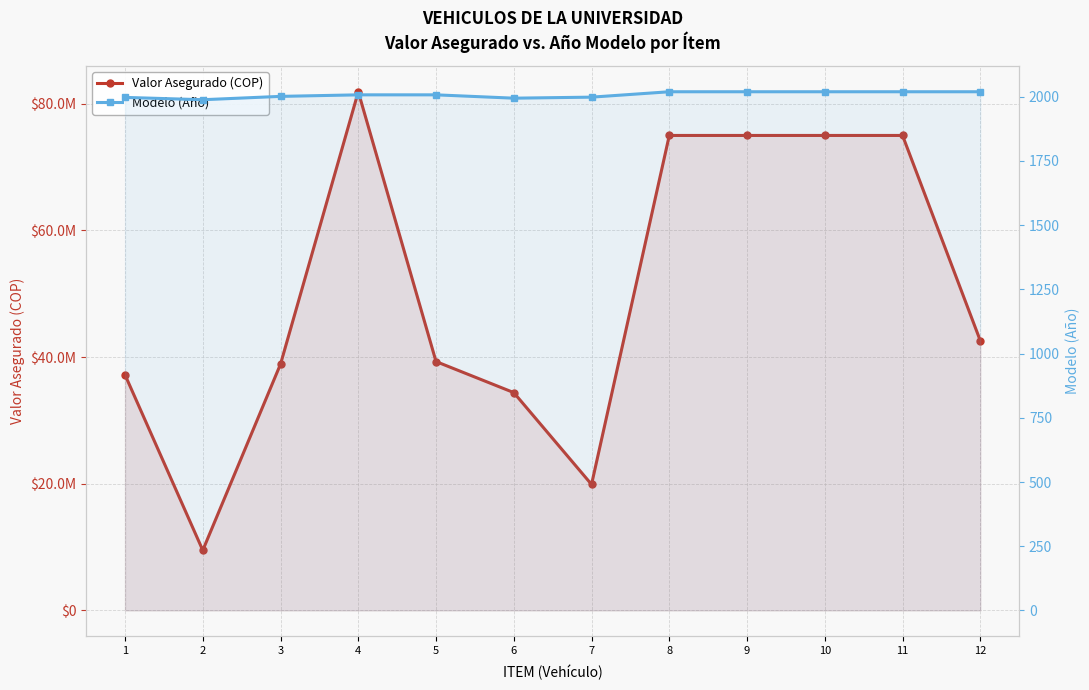

What is the average value of the Modelo (Año) series?

2007